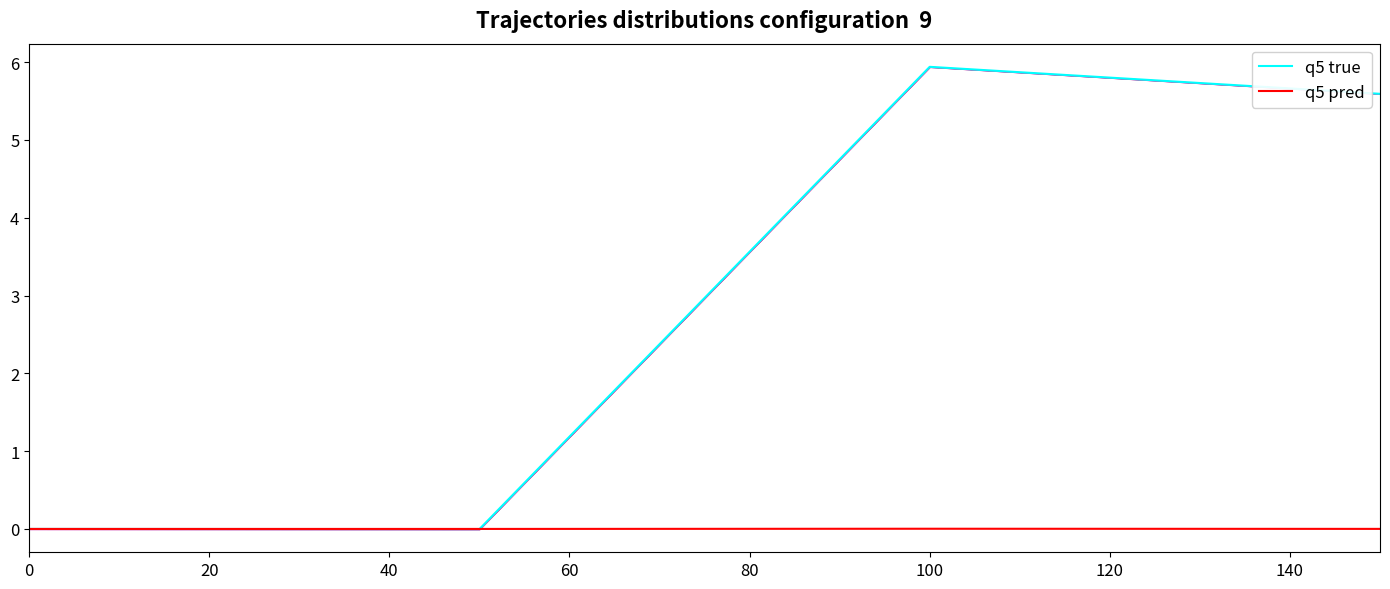

The value of q5 pred at 100 is 0.0. True or false?

True